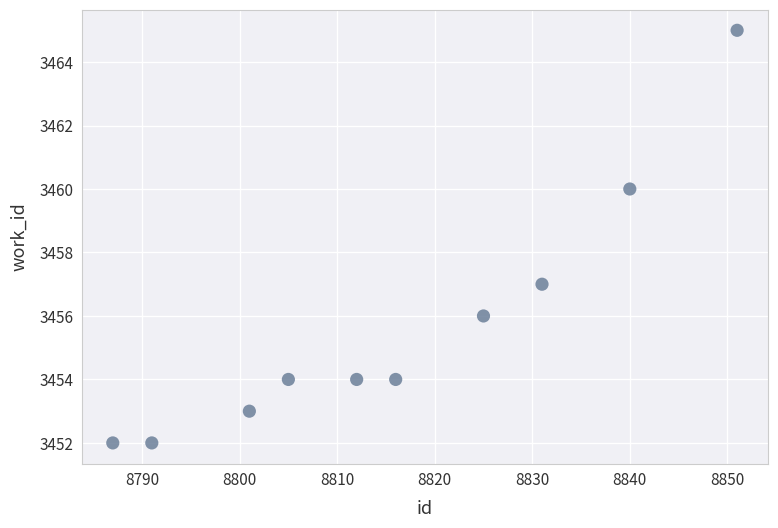

What Y value in the scatter plot is closest to 3458?

3457